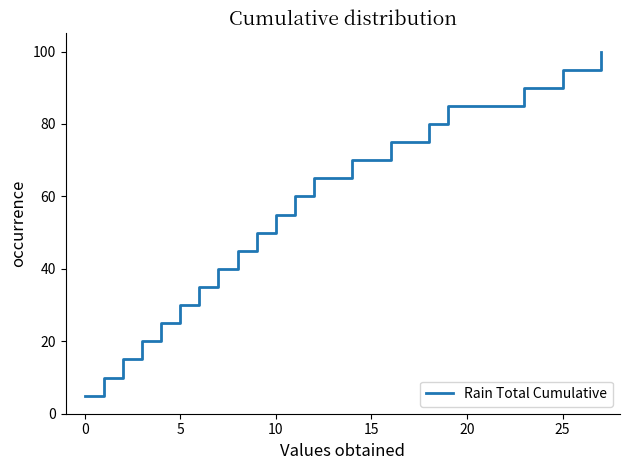

Count the number of data series in this chart.

1